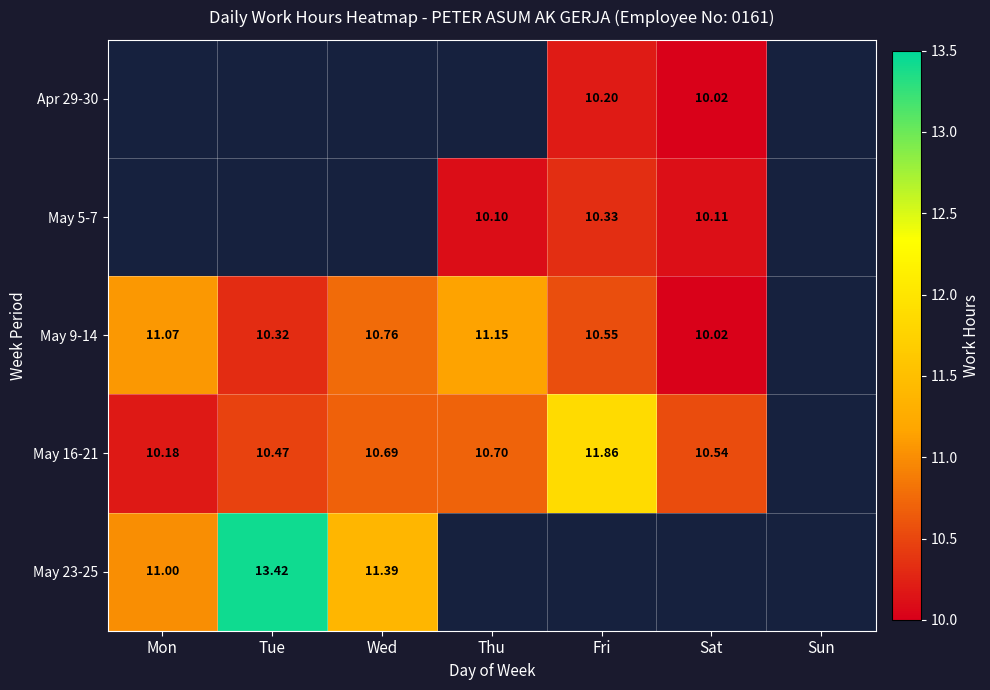

Which series has the widest spread of values?

May 23-25